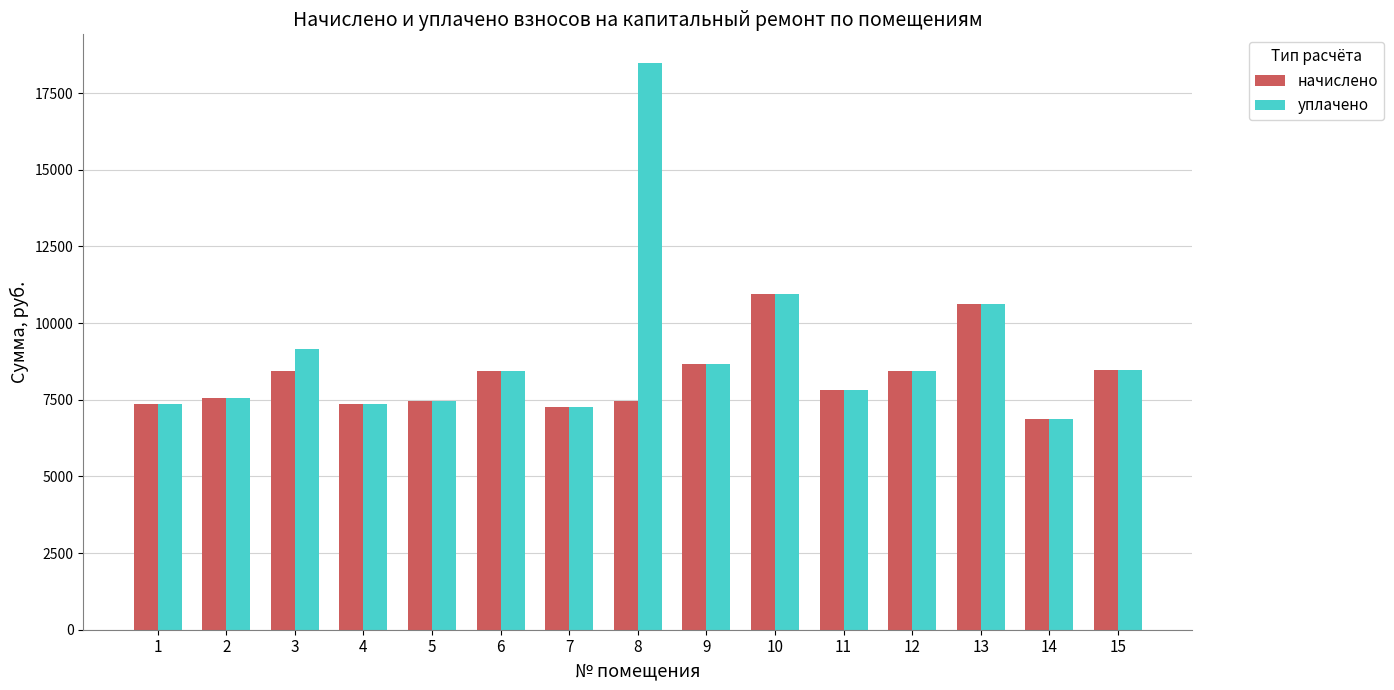

What is the value of the начислено bar at the 7th from the left?

7253.3